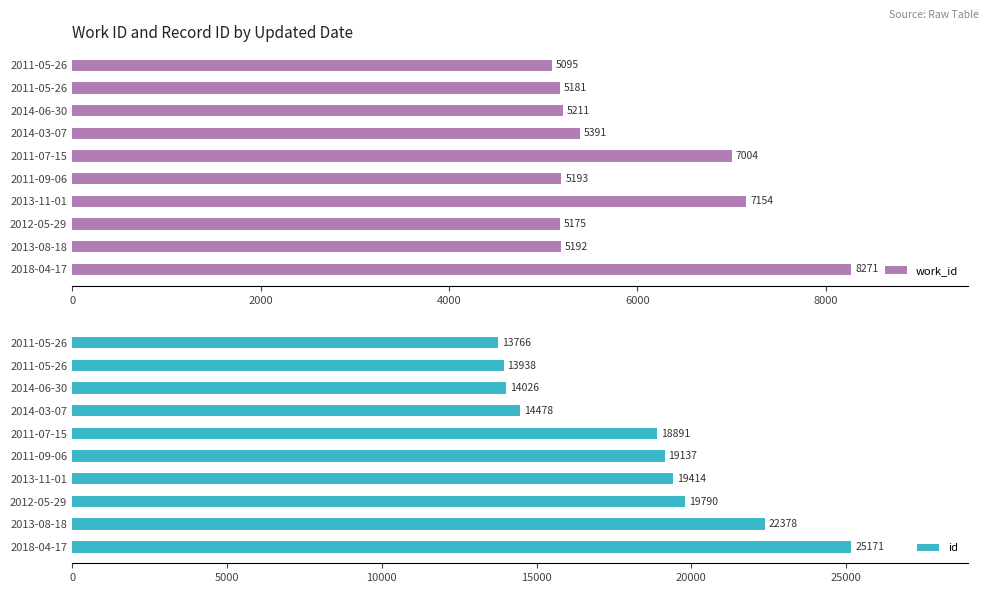

What is the lowest value of the work_id series?

5095